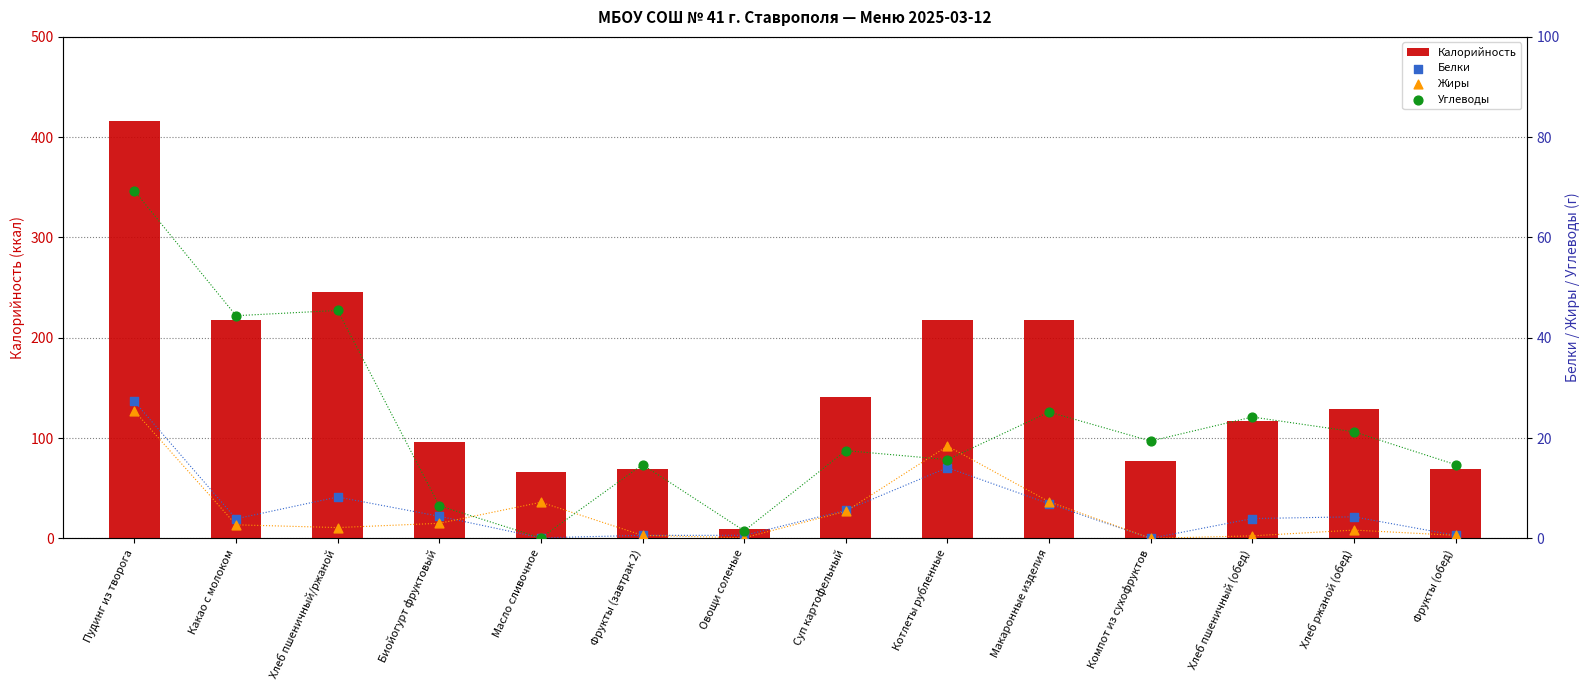

Which series reaches the minimum Y coordinate?

Белки